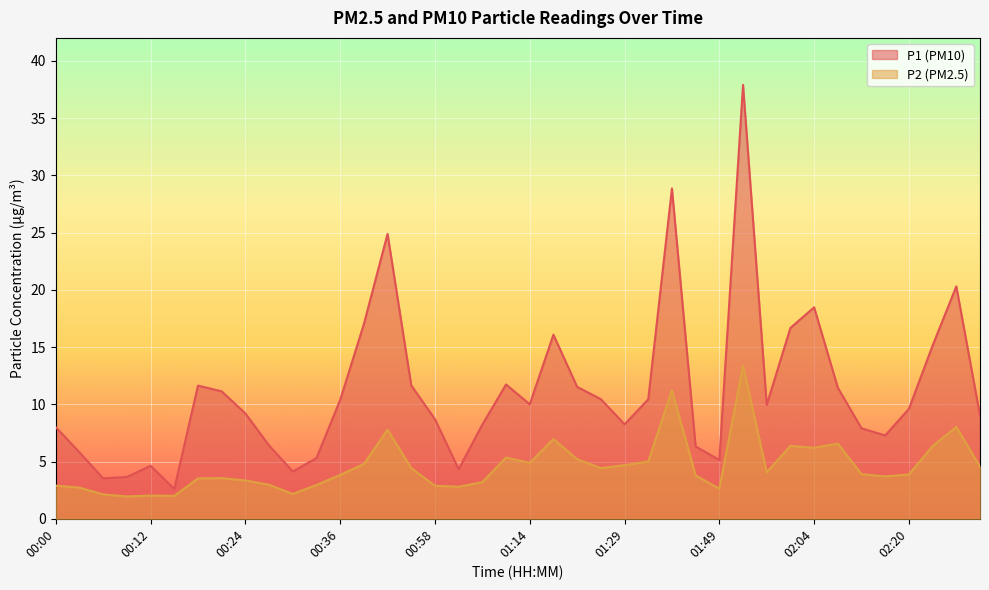

True or false: P1 and P2 cross at least once.

False